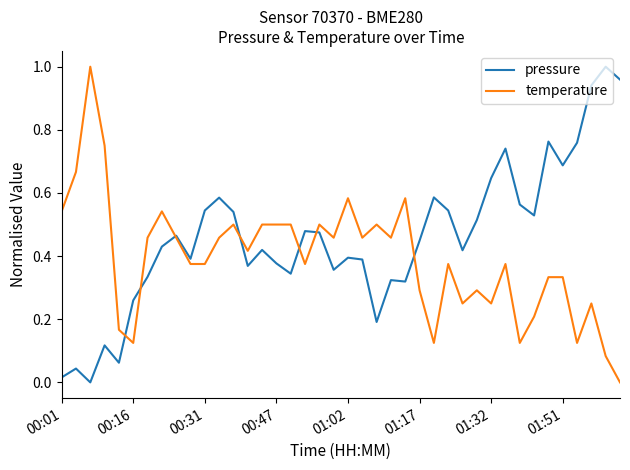

Is this an area chart (filled region under the line)?

No